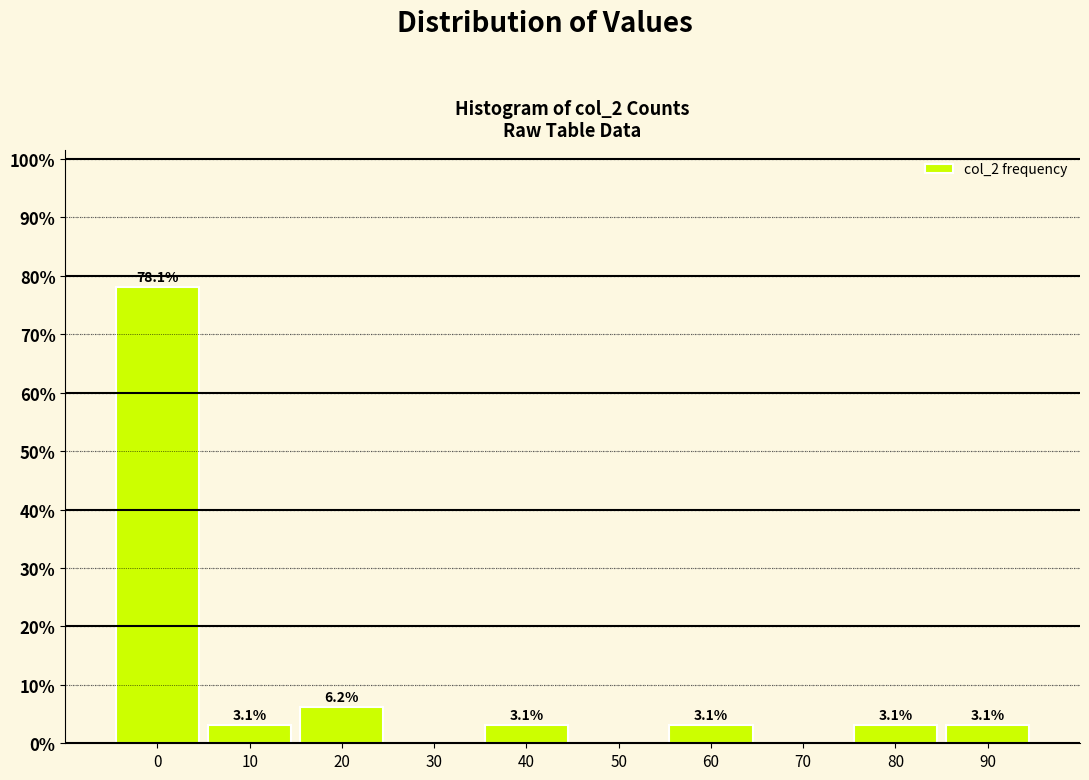

Which has a higher value, 10 or 20?

20